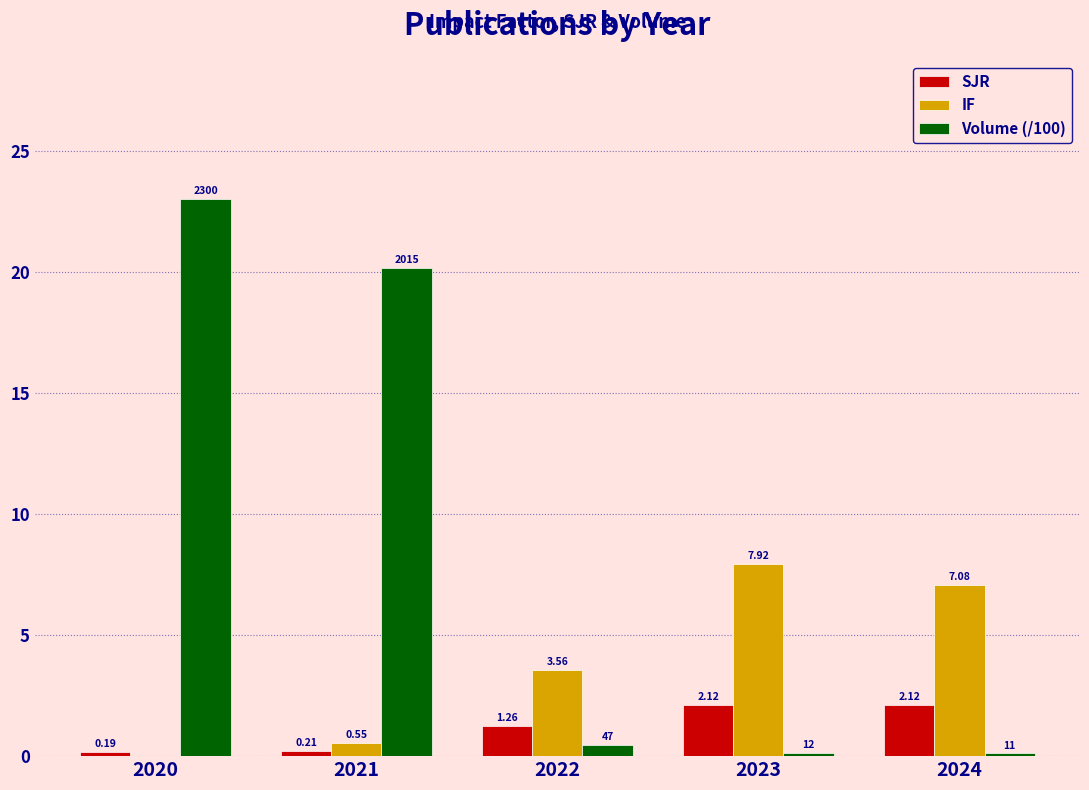

What is the difference between the SJR values at 2021 and 2024?

1.9